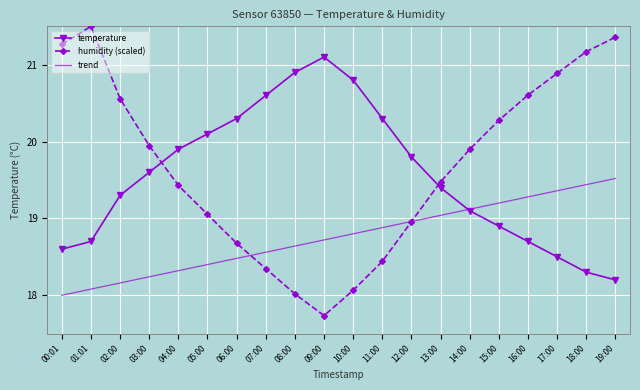

Between 02:00 and 11:00, which series saw the biggest shift?

humidity (scaled)